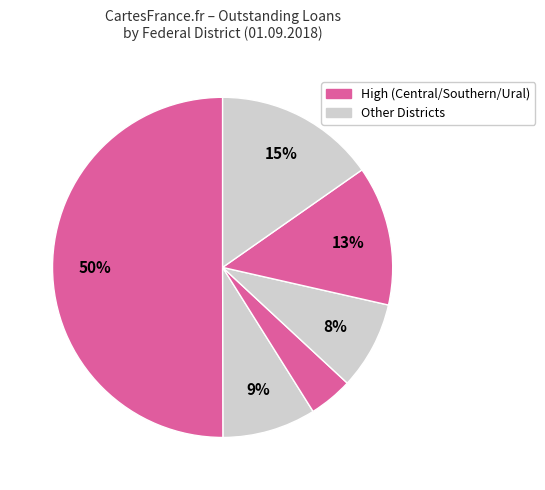

Count the number of slices in the pie.

6